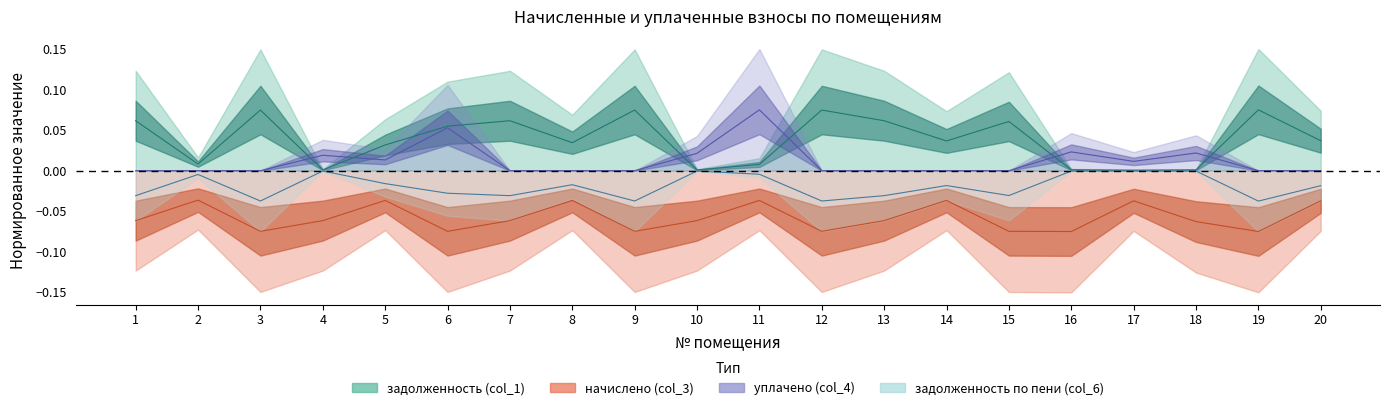

What is the sum of all уплачено (col_4) values?

0.2